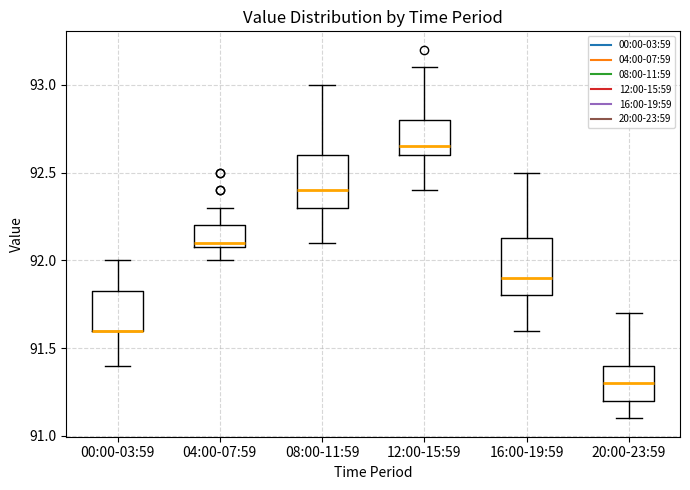

Reading left to right, read every box against the y-axis: the position of its median line, the range the box covers, and the ends of its whiskers. The values are not printed on the chart, so give them approximately, as read against the axis.

00:00-03:59: median 91.60 (drawn on the box's lower edge), box 91.60 to 91.85, whiskers 91.40 to 92.00
04:00-07:59: median 92.10 (just above the box's lower edge), box 92.10 to 92.20, whiskers 92.00 to 92.30
08:00-11:59: median 92.40, box 92.30 to 92.60, whiskers 92.10 to 93.00
12:00-15:59: median 92.65, box 92.60 to 92.80, whiskers 92.40 to 93.10
16:00-19:59: median 91.90, box 91.80 to 92.15, whiskers 91.60 to 92.50
20:00-23:59: median 91.30, box 91.20 to 91.40, whiskers 91.10 to 91.70